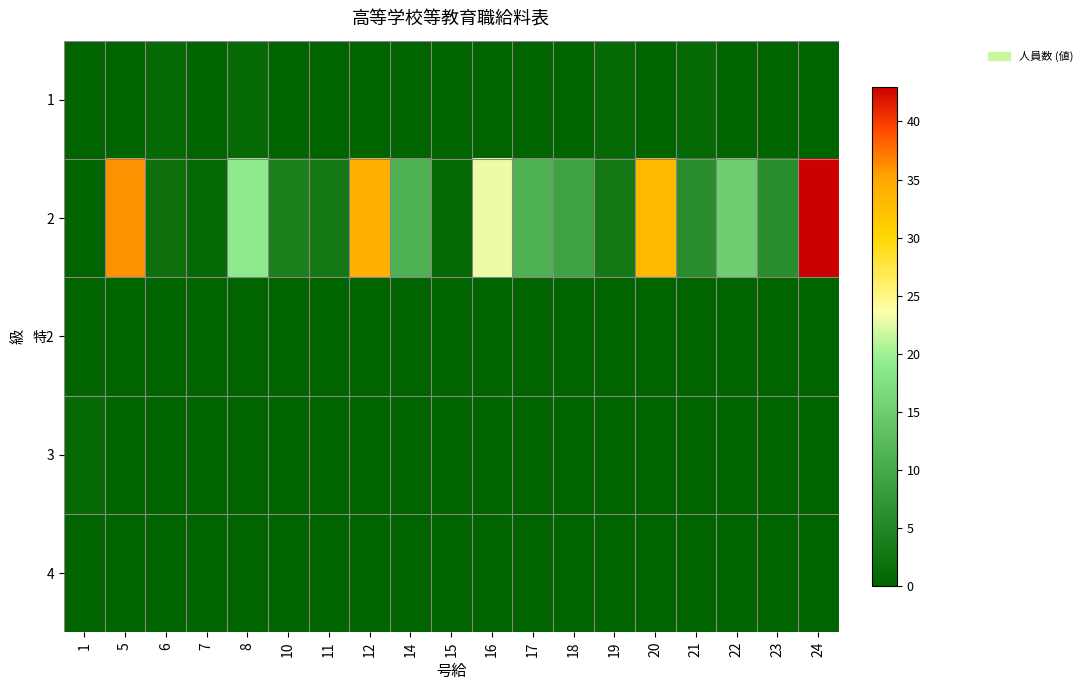

Which category has the lowest value across all series?

1